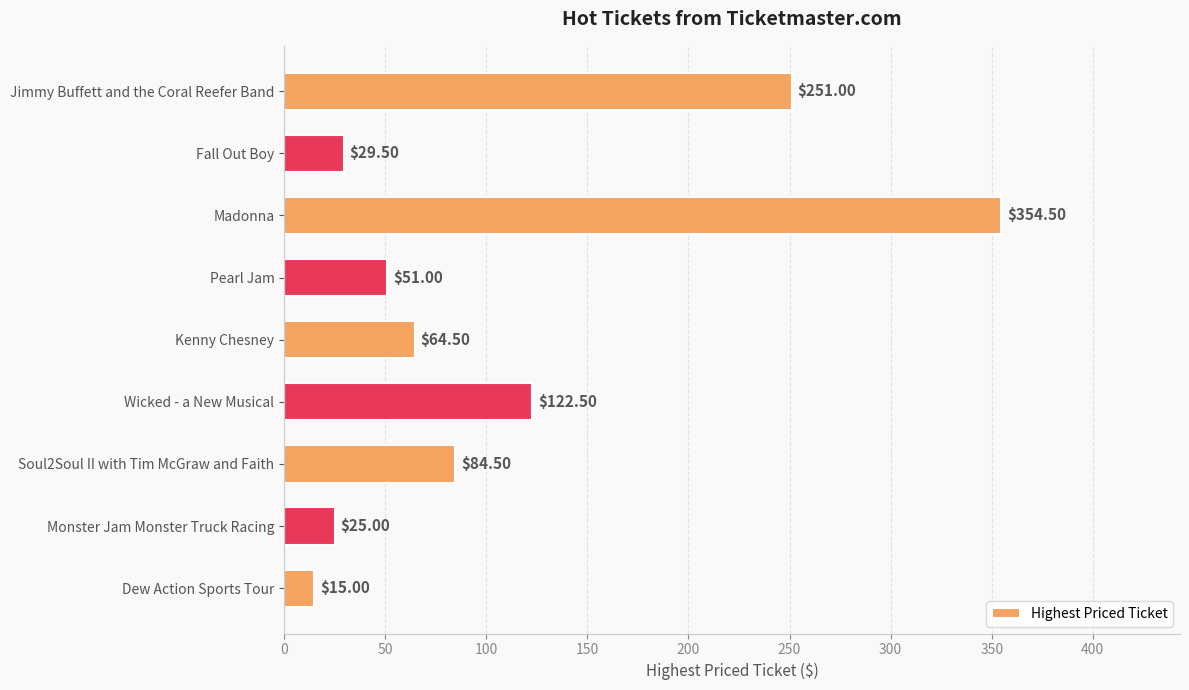

Rank the categories by value from highest to lowest.

Madonna, Jimmy Buffett and the Coral Reefer Band, Wicked - a New Musical, Soul2Soul II with Tim McGraw and Faith, Kenny Chesney, Pearl Jam, Fall Out Boy, Monster Jam Monster Truck Racing, Dew Action Sports Tour